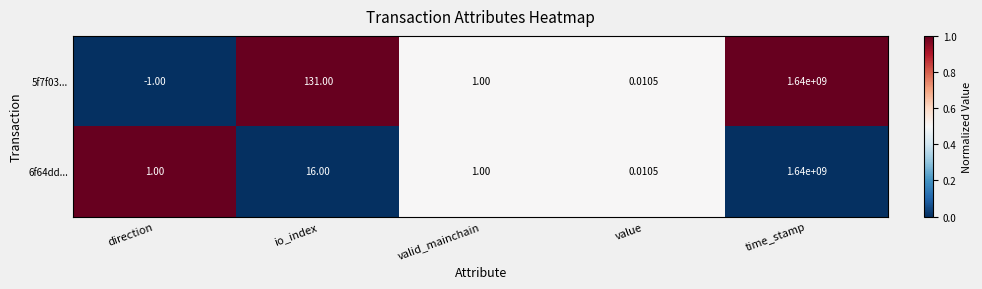

Which label corresponds to the largest value in the chart?

time_stamp